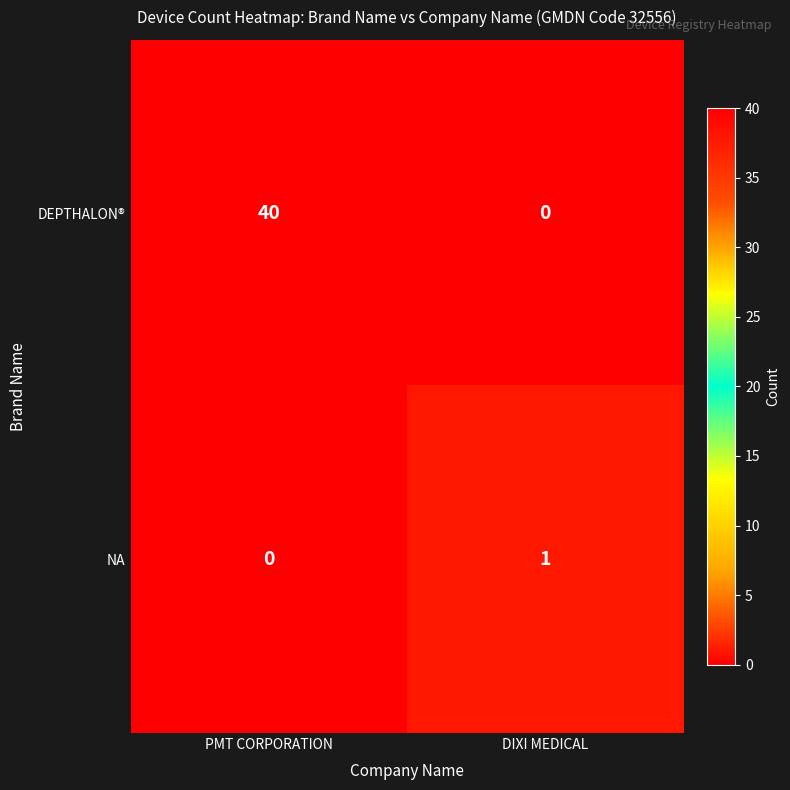

Reading left to right, list all the values displayed in this chart.

DEPTHALON®: 40	0
NA: 0	1